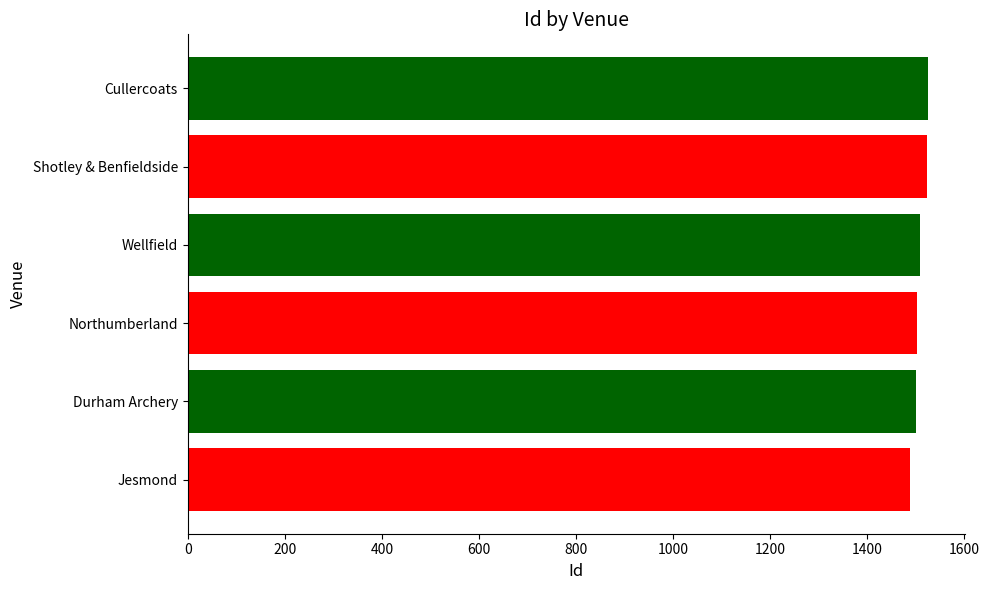

Does the chart contain stacked bars?

No